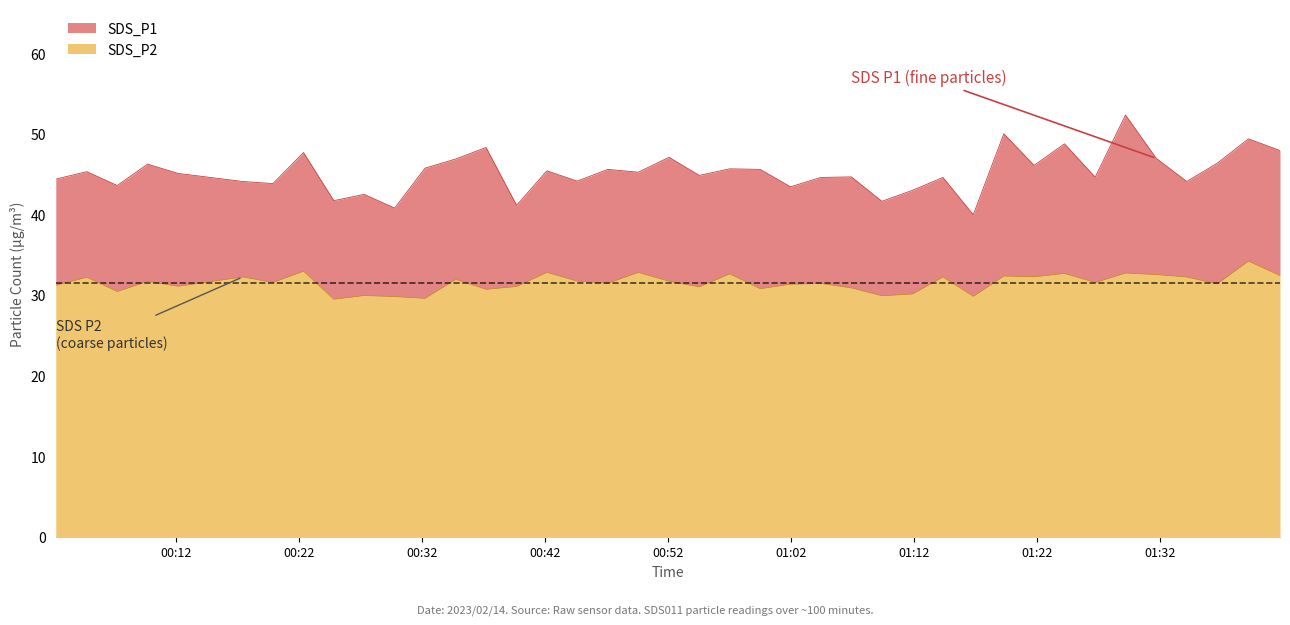

Is the value of SDS_P1 at 2023/02/14 01:24:15 greater than the value of SDS_P2 at 2023/02/14 00:54:33?

Yes